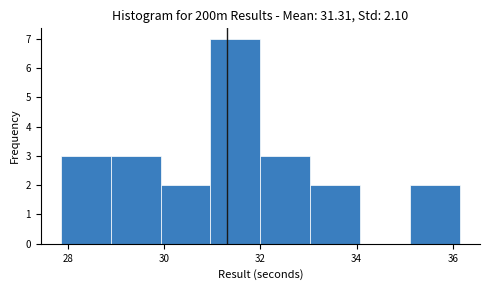

Which range on the x-axis has the tallest bar?

31.0 to 32.0